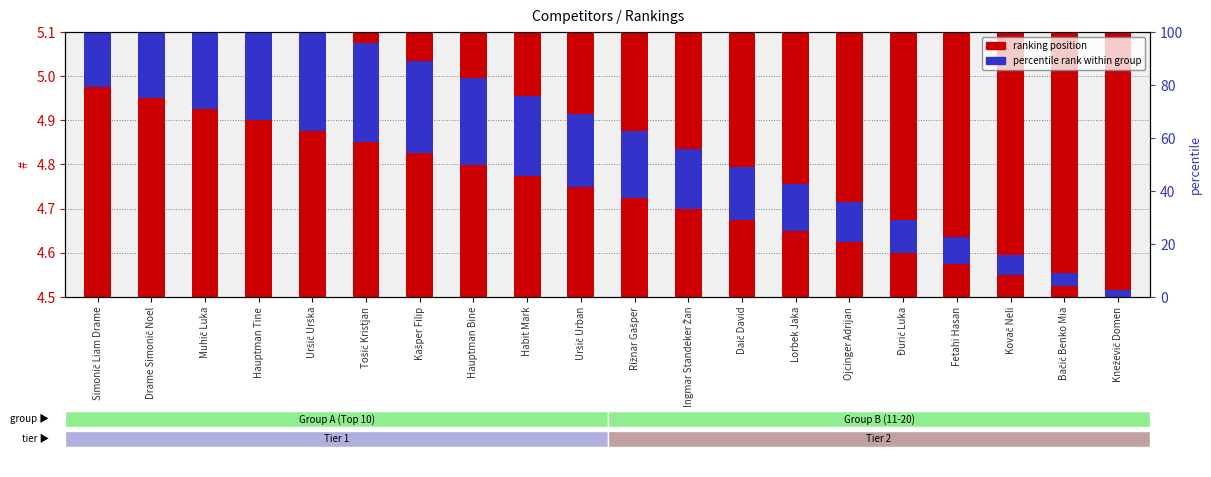

What value does the percentile rank within group series have at Kašper Filip?

0.2